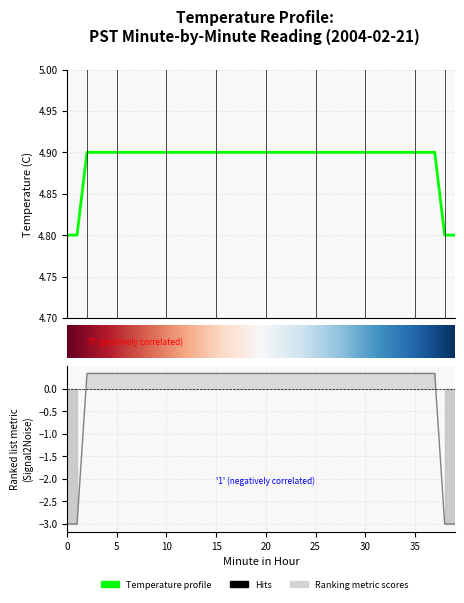

List the labels in order of value, smallest first.

0, 1, 38, 39, 2, 3, 4, 5, 6, 7, 8, 9, 10, 11, 12, 13, 14, 15, 16, 17, 18, 19, 20, 21, 22, 23, 24, 25, 26, 27, 28, 29, 30, 31, 32, 33, 34, 35, 36, 37